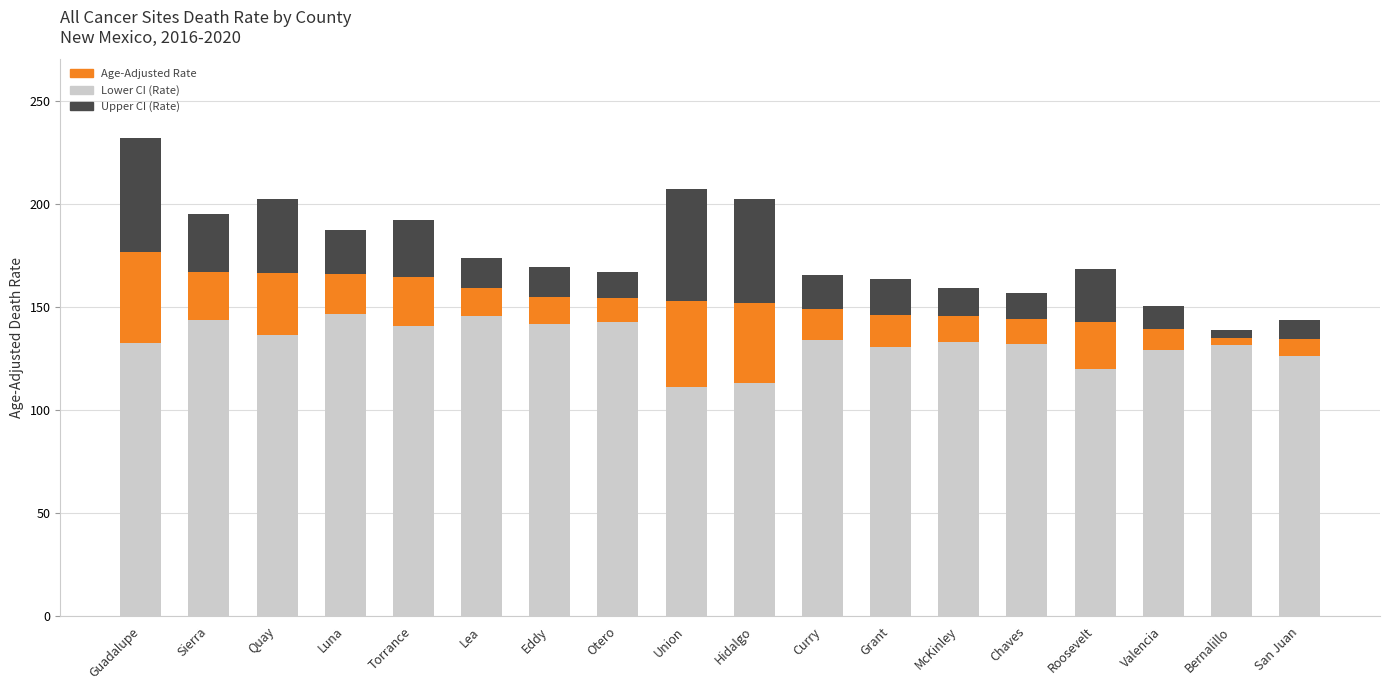

What is the total value across all series at Eddy?

169.3